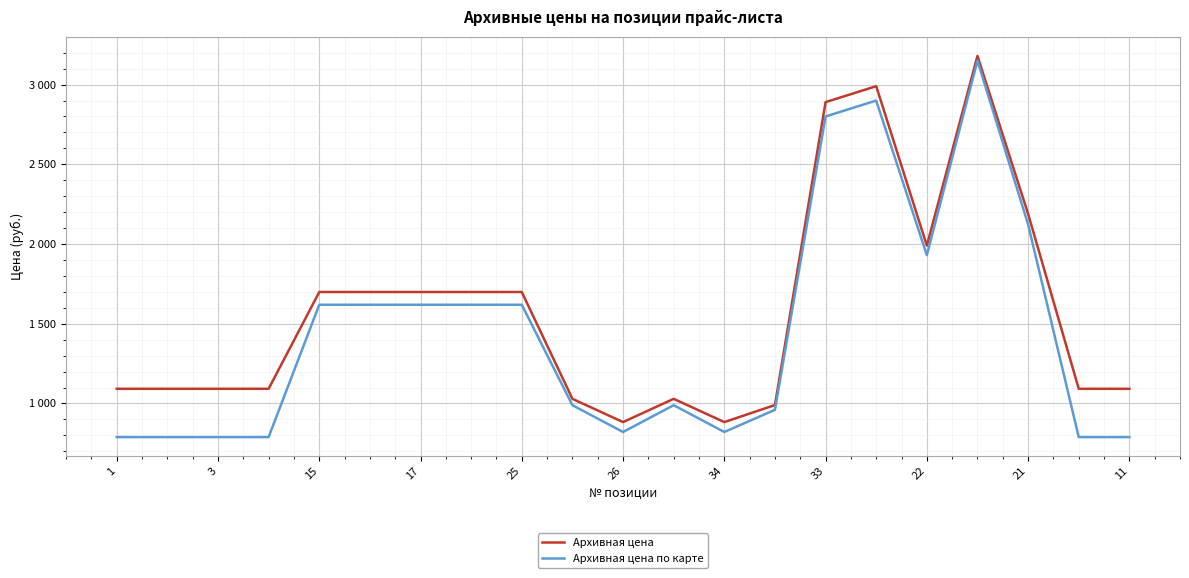

What are all the series names shown in the legend?

Архивная цена, Архивная цена по карте